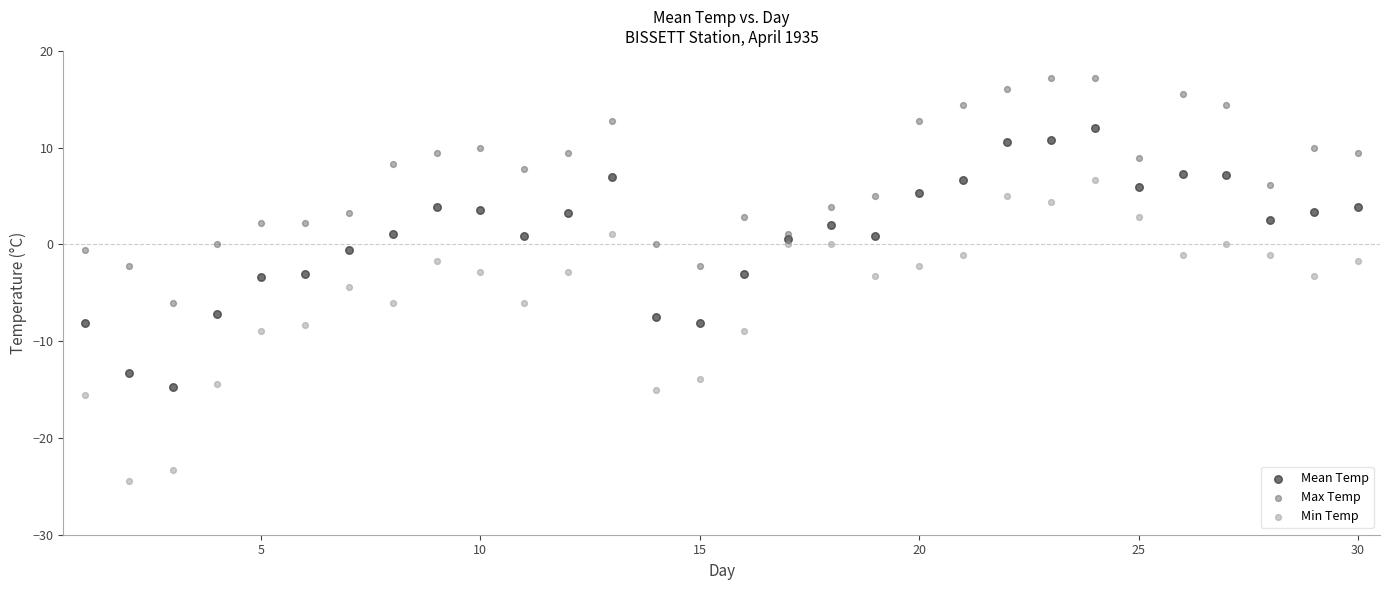

Which series has the widest spread of Y values?

Min Temp